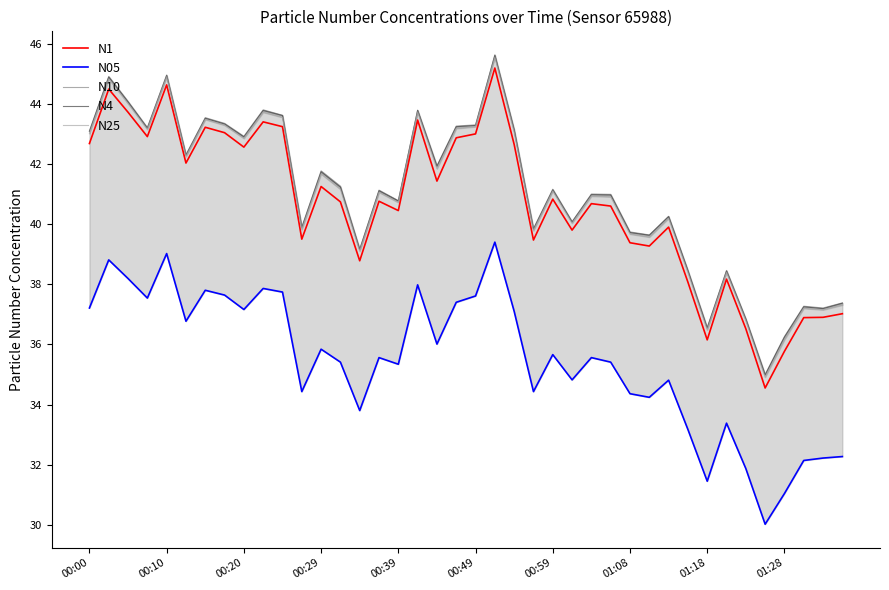

Which series has the widest spread of values?

N1